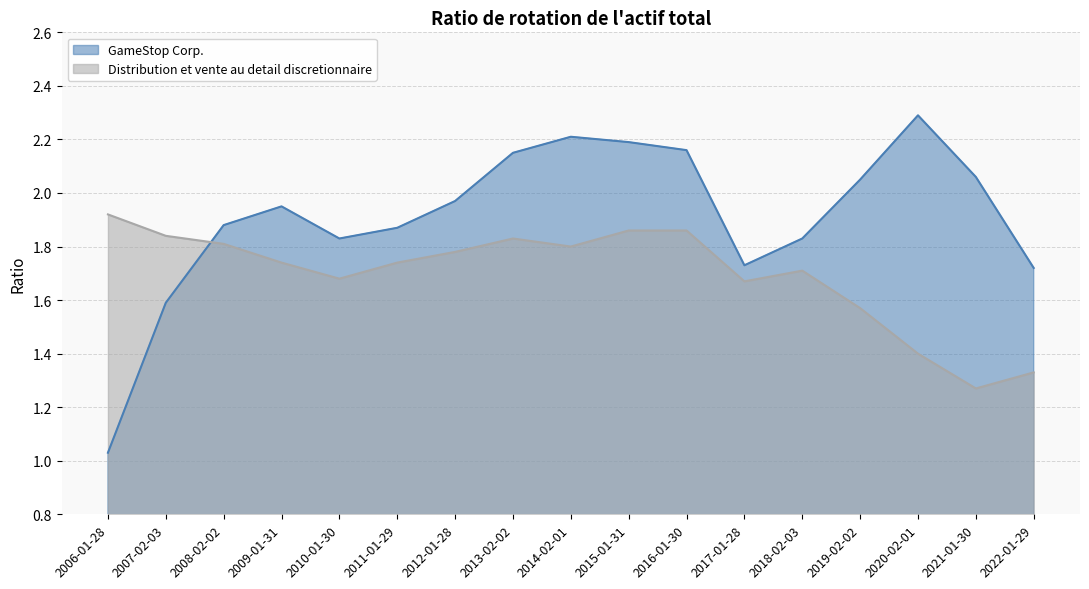

The value of GameStop Corp. at 2011-01-29 is 1.9. True or false?

True